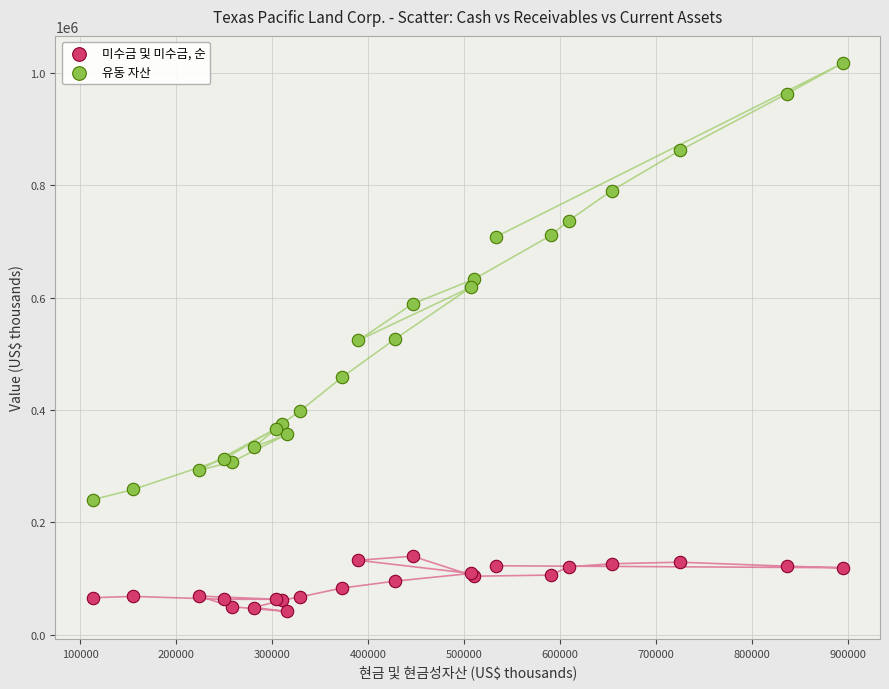

Which series contains the highest Y value?

유동 자산